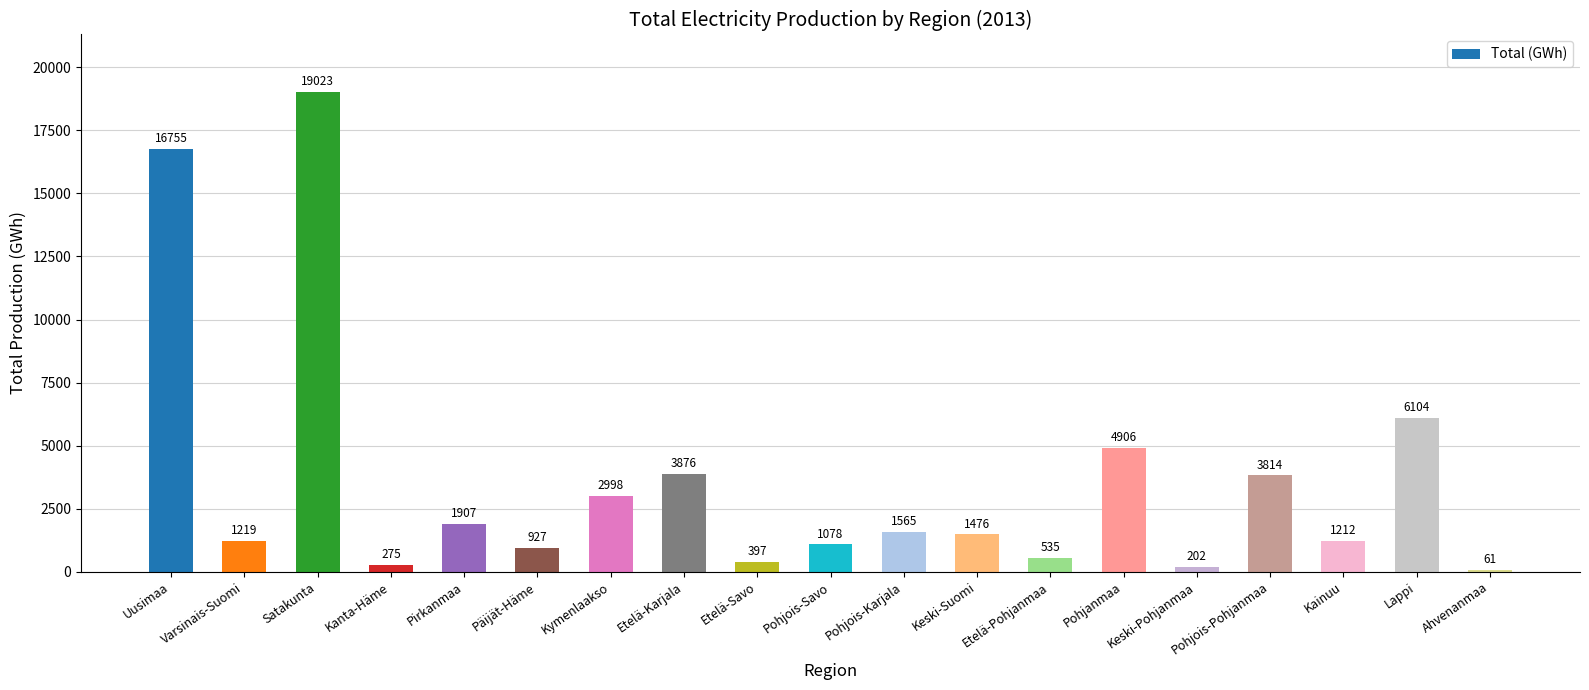

Reading right to left, extract all data points from this chart.

61	6104	1212	3814	202	4906	535	1476	1565	1078	397	3876	2998	927	1907	275	19023	1219	16755